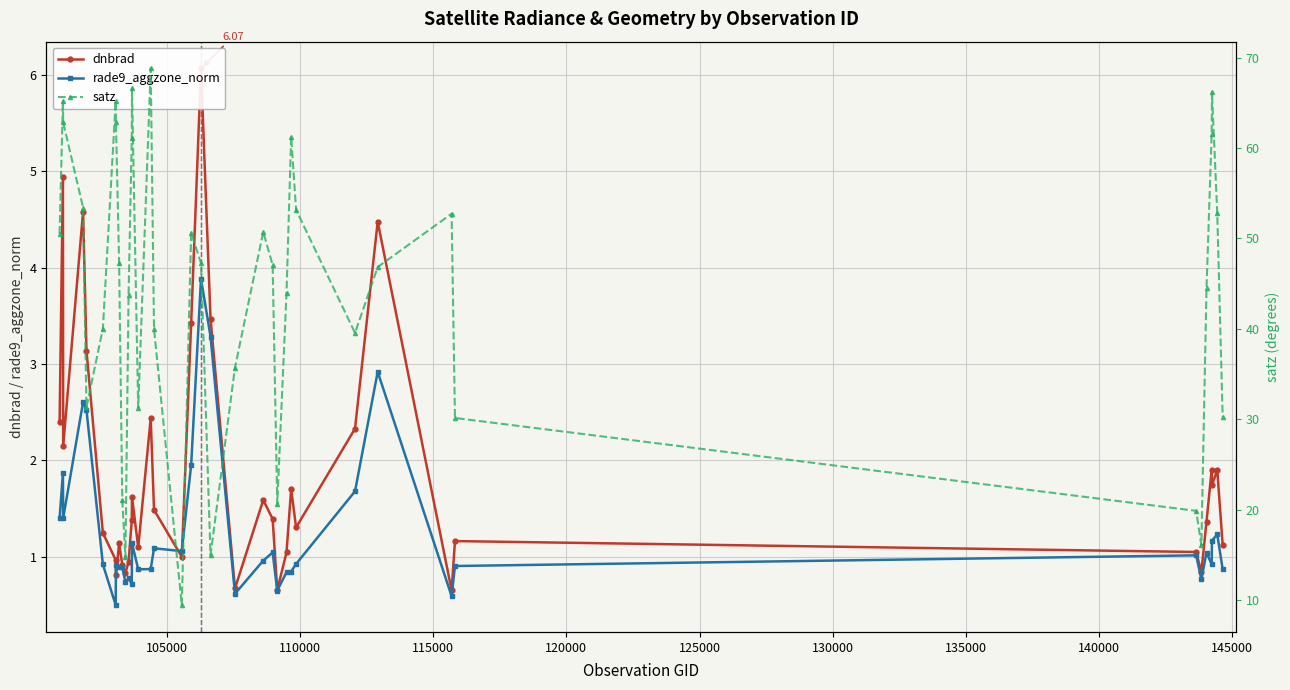

What is the sum of all rade9_aggzone_norm values?

49.2